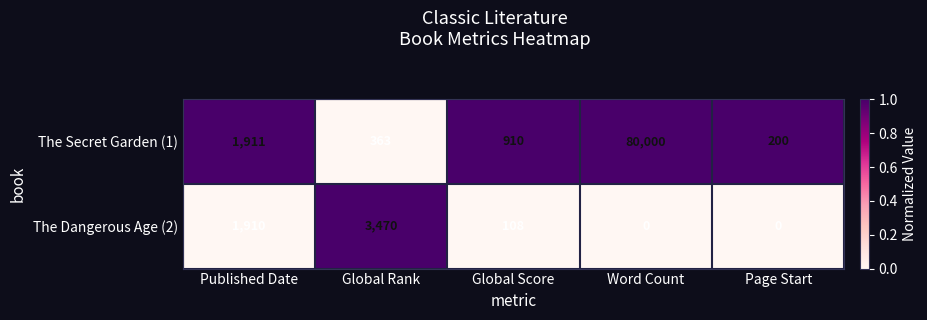

How many distinct data groups are displayed?

2